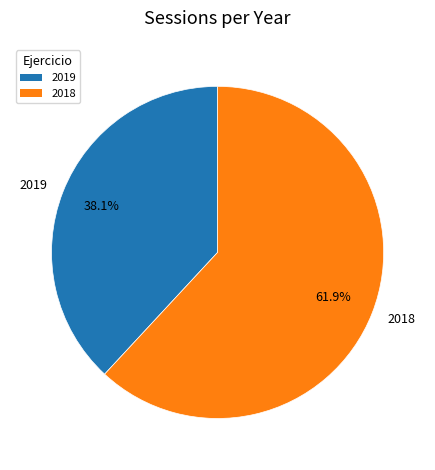

To the nearest percent, what is the combined percentage of 2019 and 2018?

100%